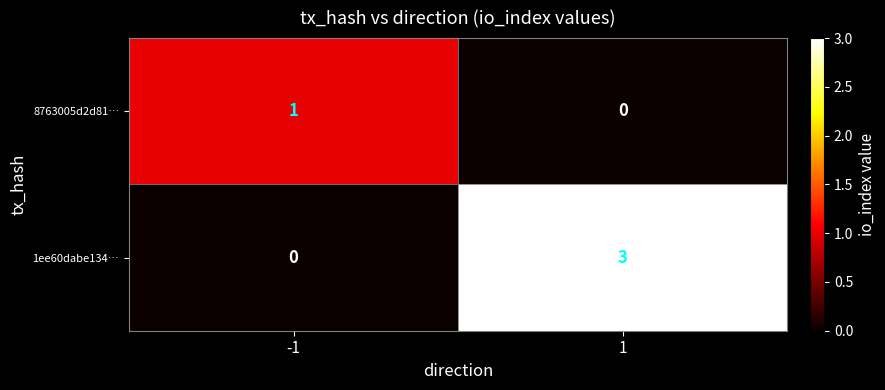

What is the difference between the highest and lowest values at 1?

3